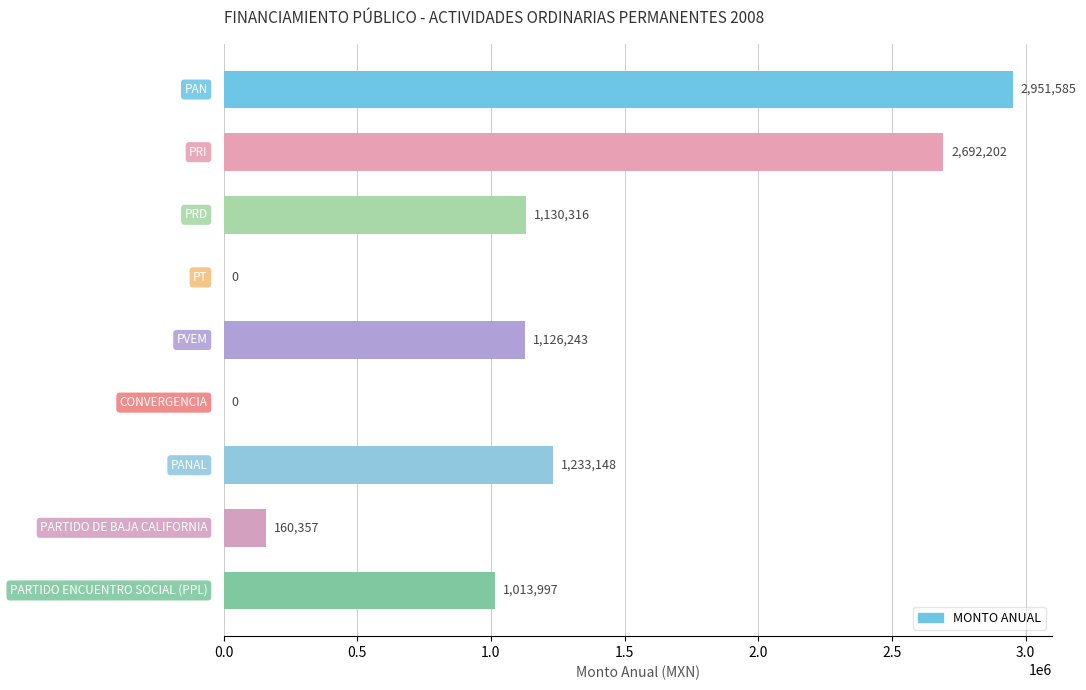

What is the maximum value shown in the chart?

2951585.1